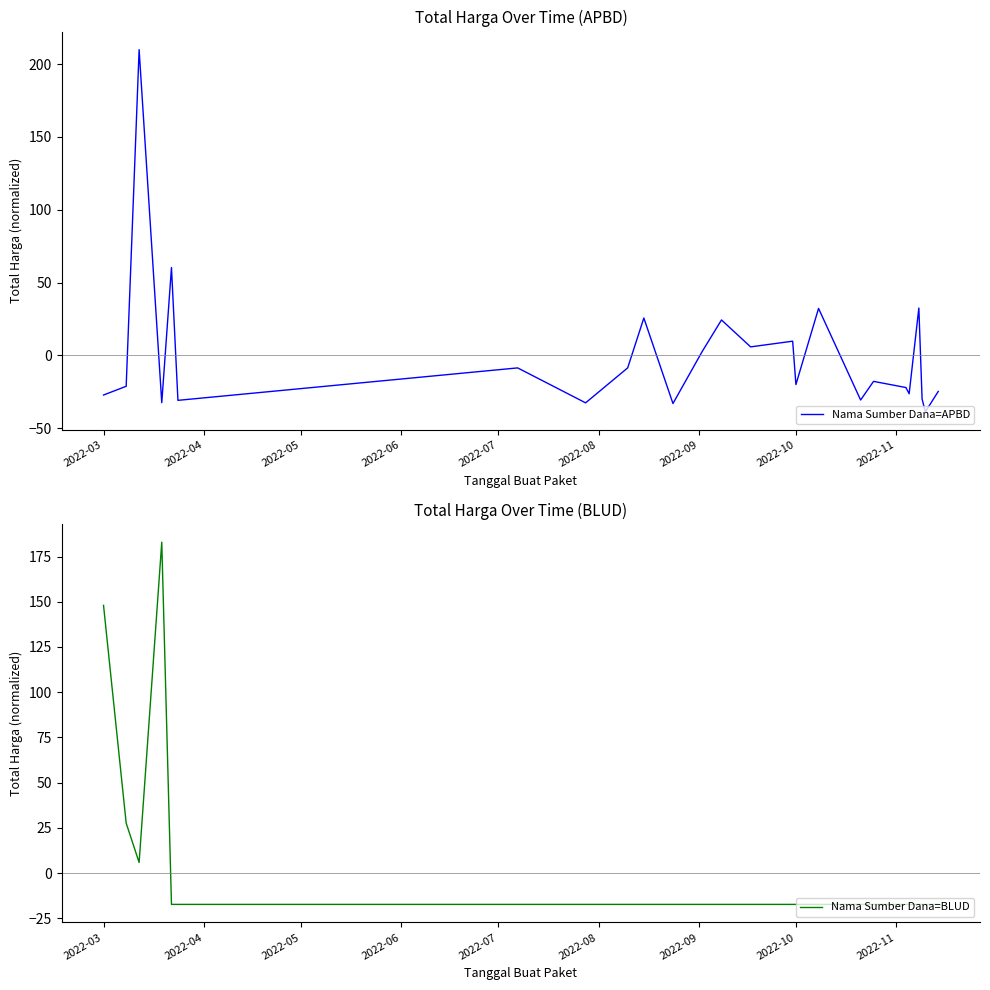

Which series has the widest spread of values?

Nama Sumber Dana=APBD